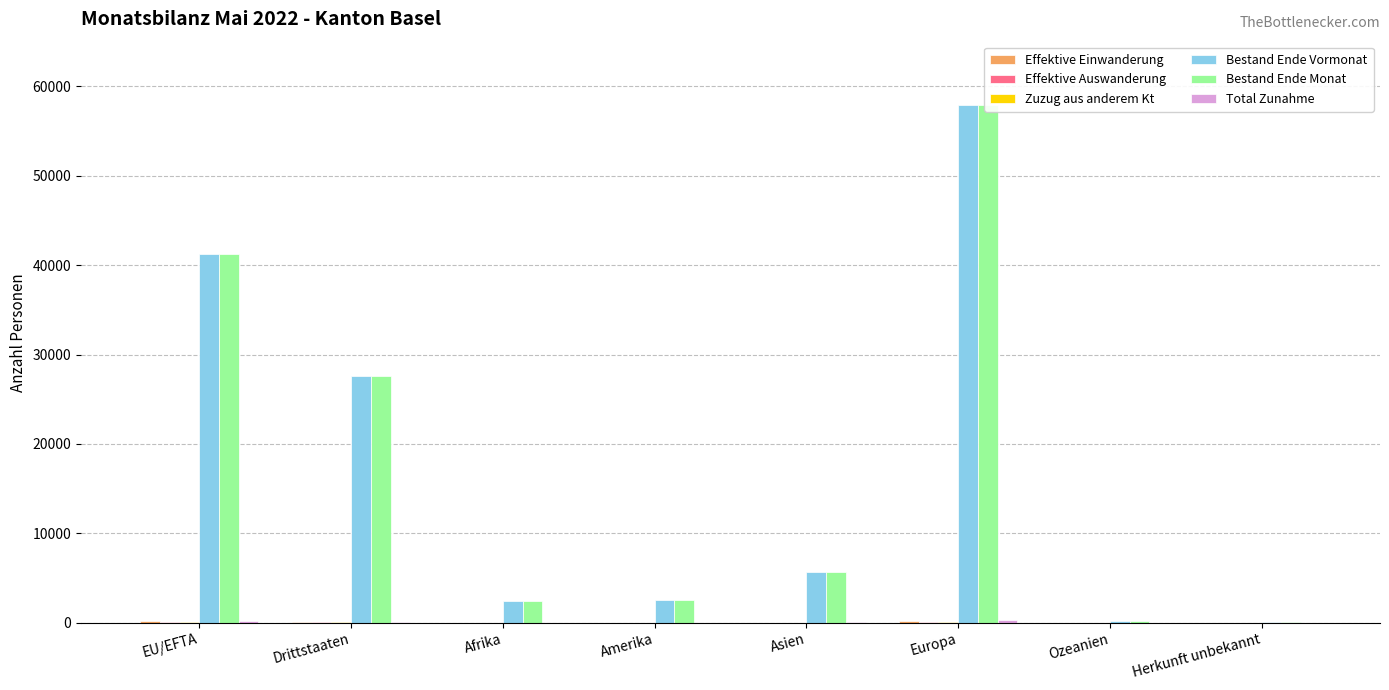

What is the sum of the Total Zunahme values at EU/EFTA and Asien?

249